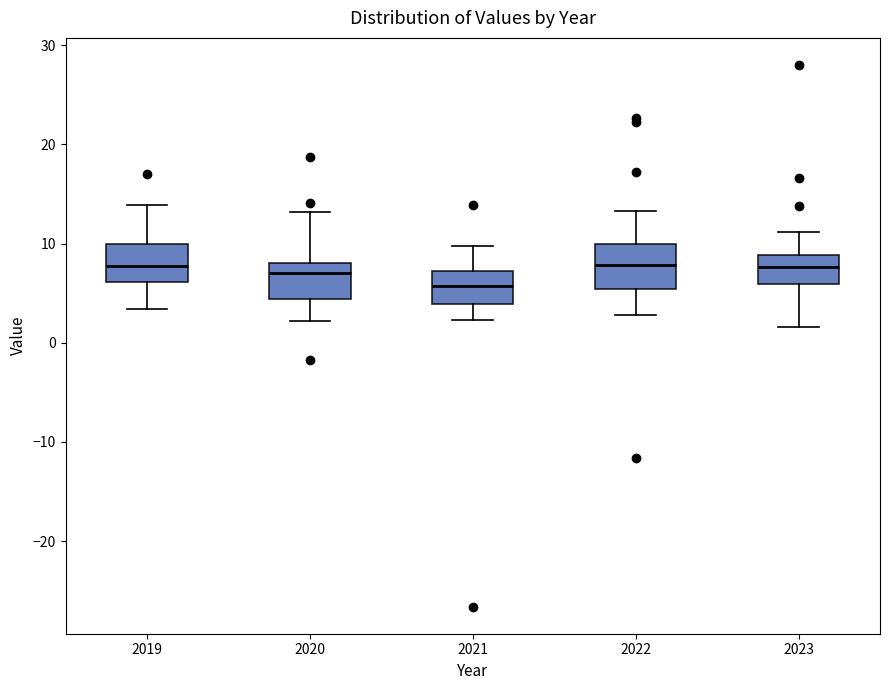

Reading left to right, transcribe this box plot: for each box, give where its median line is, the range the box spans, and where its two whiskers end, as read against the y-axis. The values are not printed on the chart, so give them approximately, as read against the axis.

2019: median 8, box 6 to 10, whiskers 3 to 14
2020: median 7, box 4 to 8, whiskers 2 to 13
2021: median 6, box 4 to 7, whiskers 2 to 10
2022: median 8, box 5 to 10, whiskers 3 to 13
2023: median 8, box 6 to 9, whiskers 2 to 11